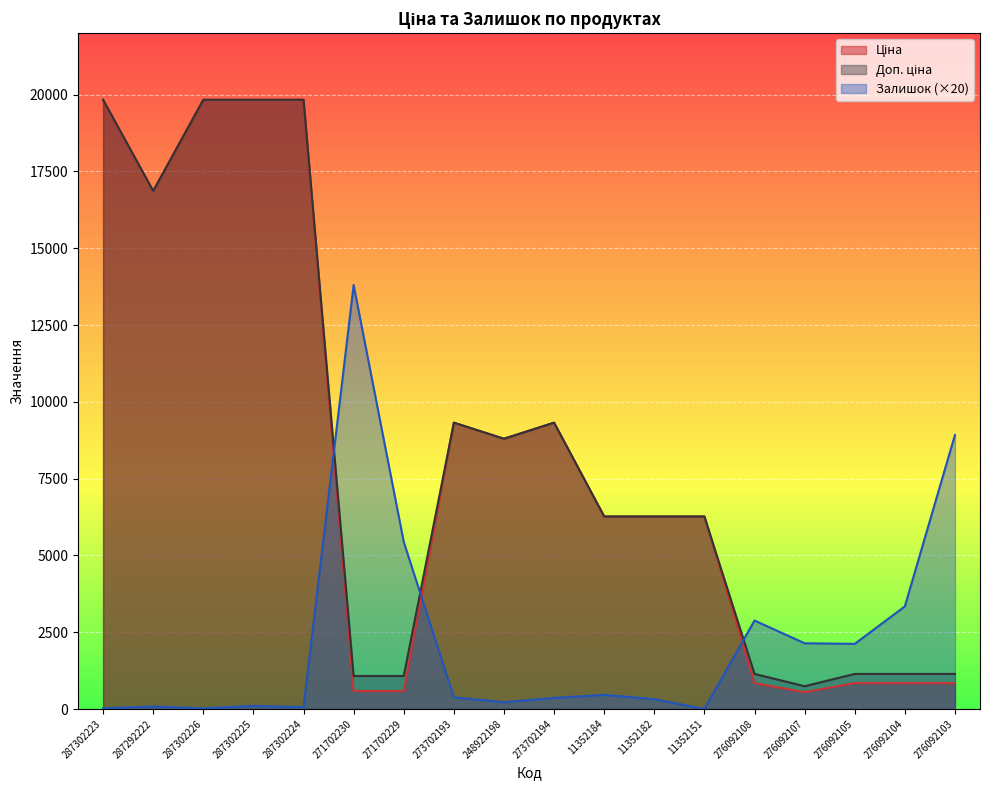

Where does the Залишок series first go above 380?

271702230